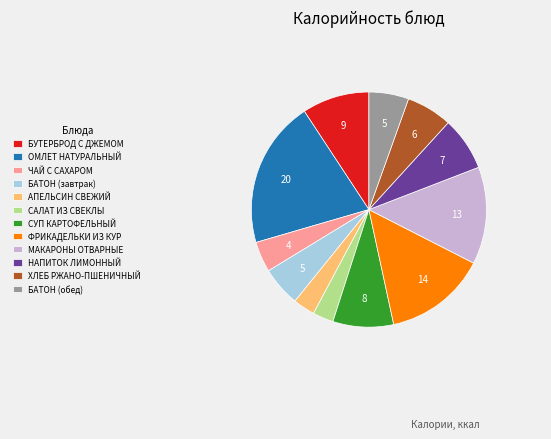

True or false: САЛАТ ИЗ СВЕКЛЫ accounts for 3% of the total.

True